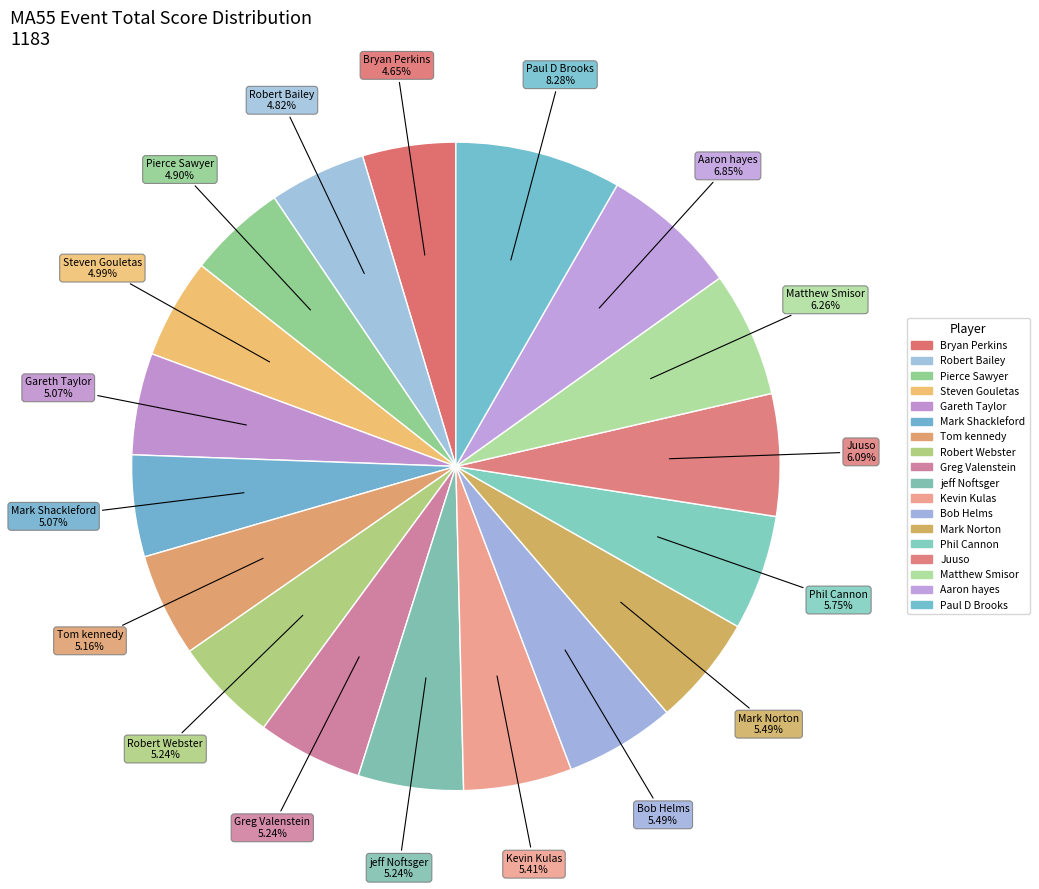

How many segments does this pie chart have?

18